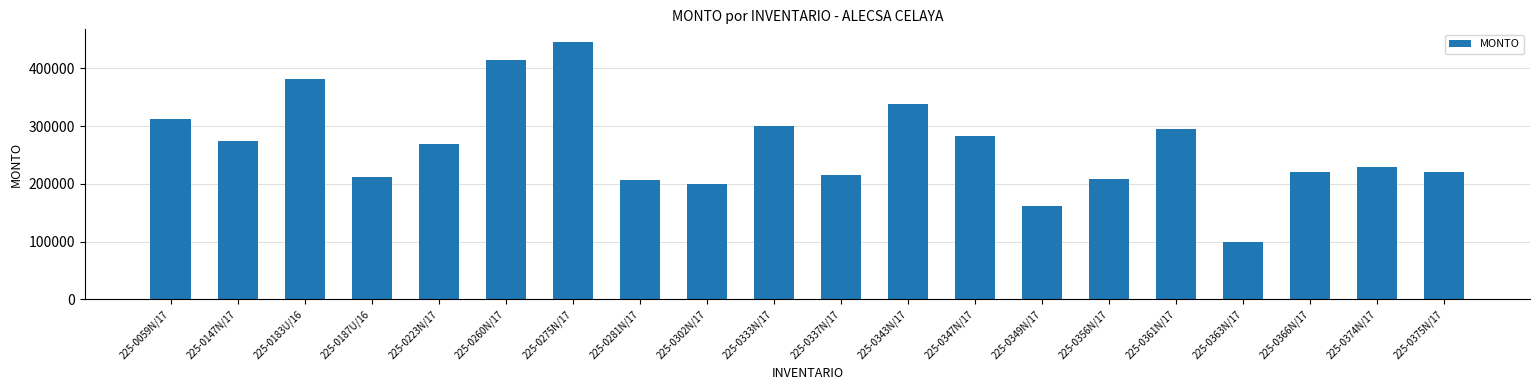

Read the value at 225-0183U/16.

381000.0